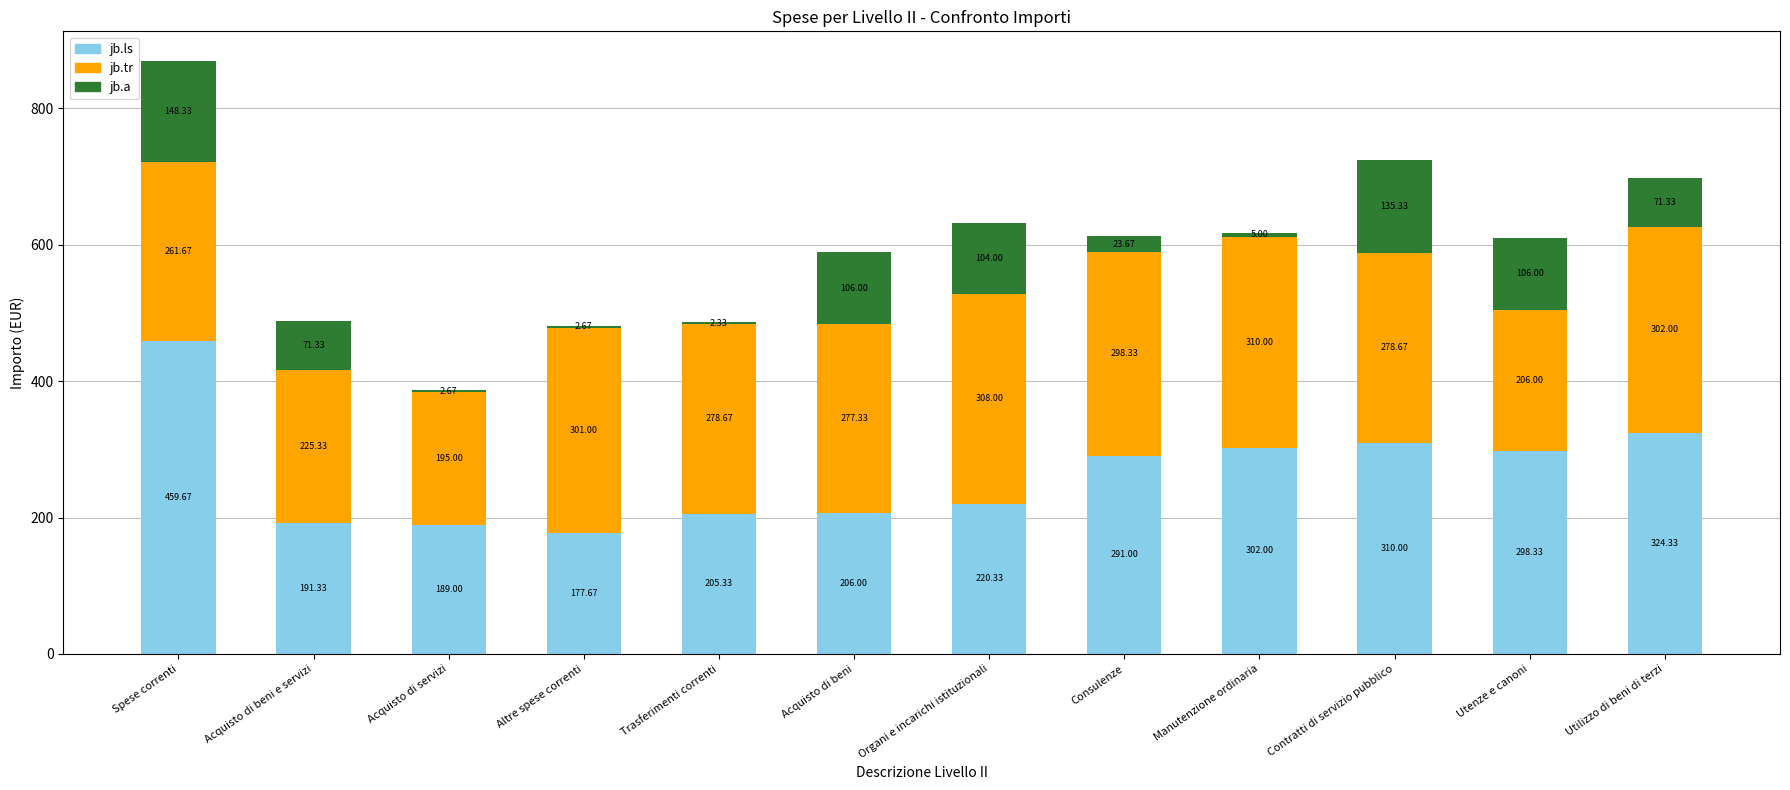

At which category is the sum across all series the highest?

Spese correnti